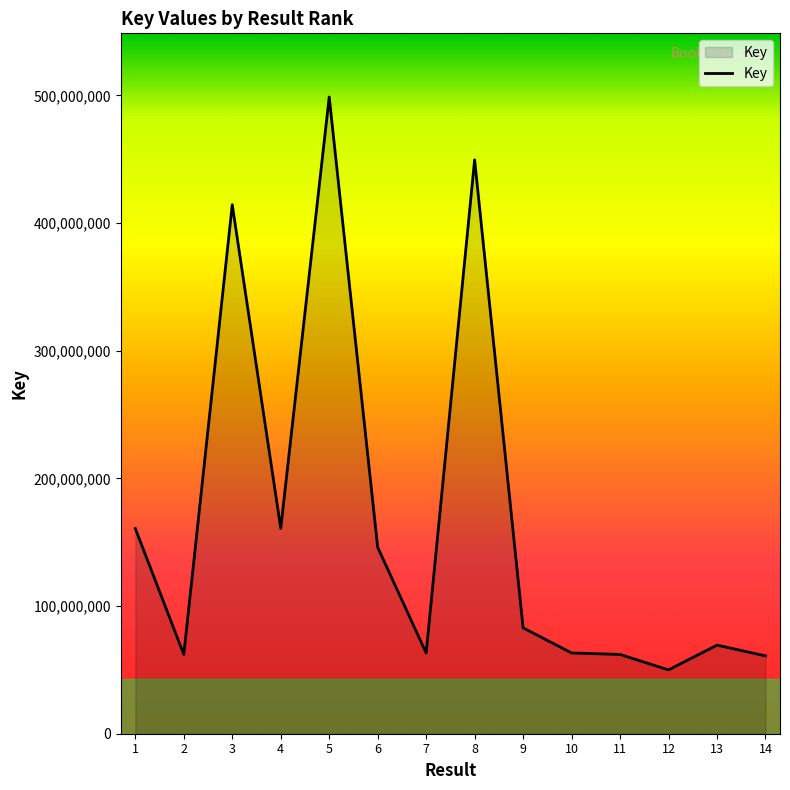

Between 1 and 9, which is larger?

1